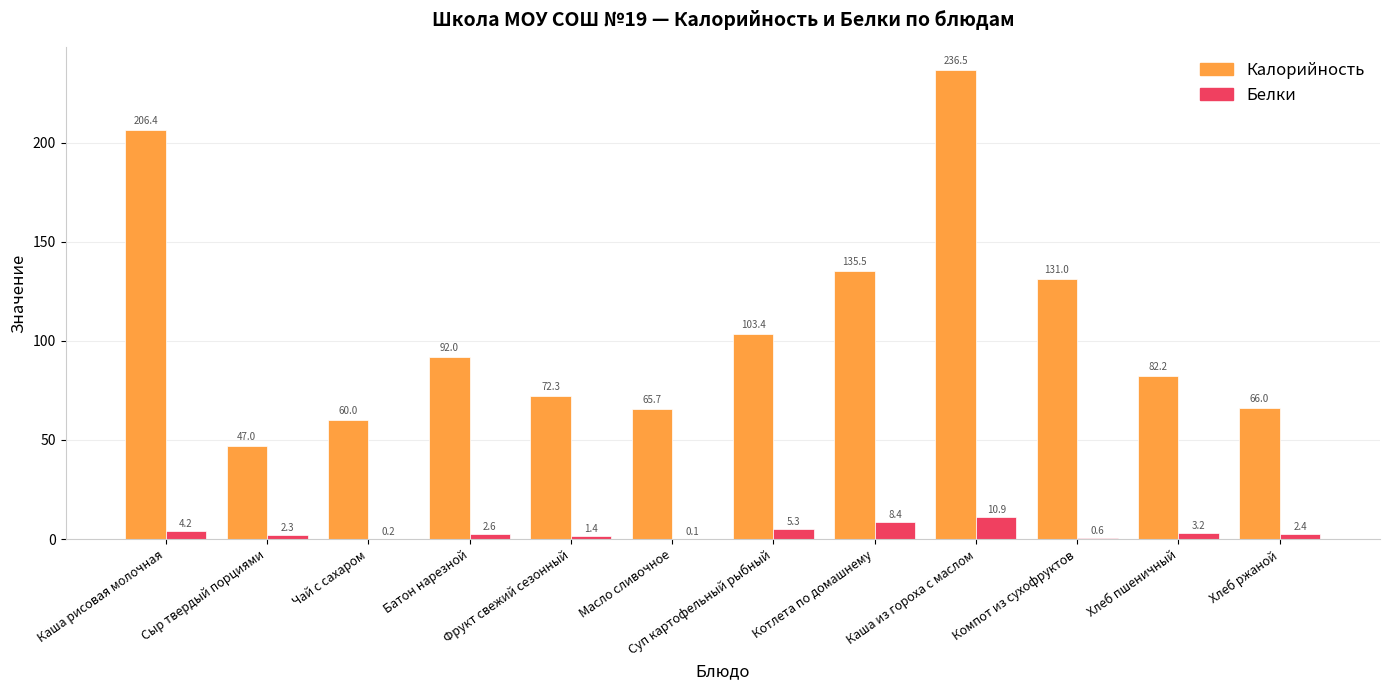

At which label does Белки first exceed 2?

Каша рисовая молочная